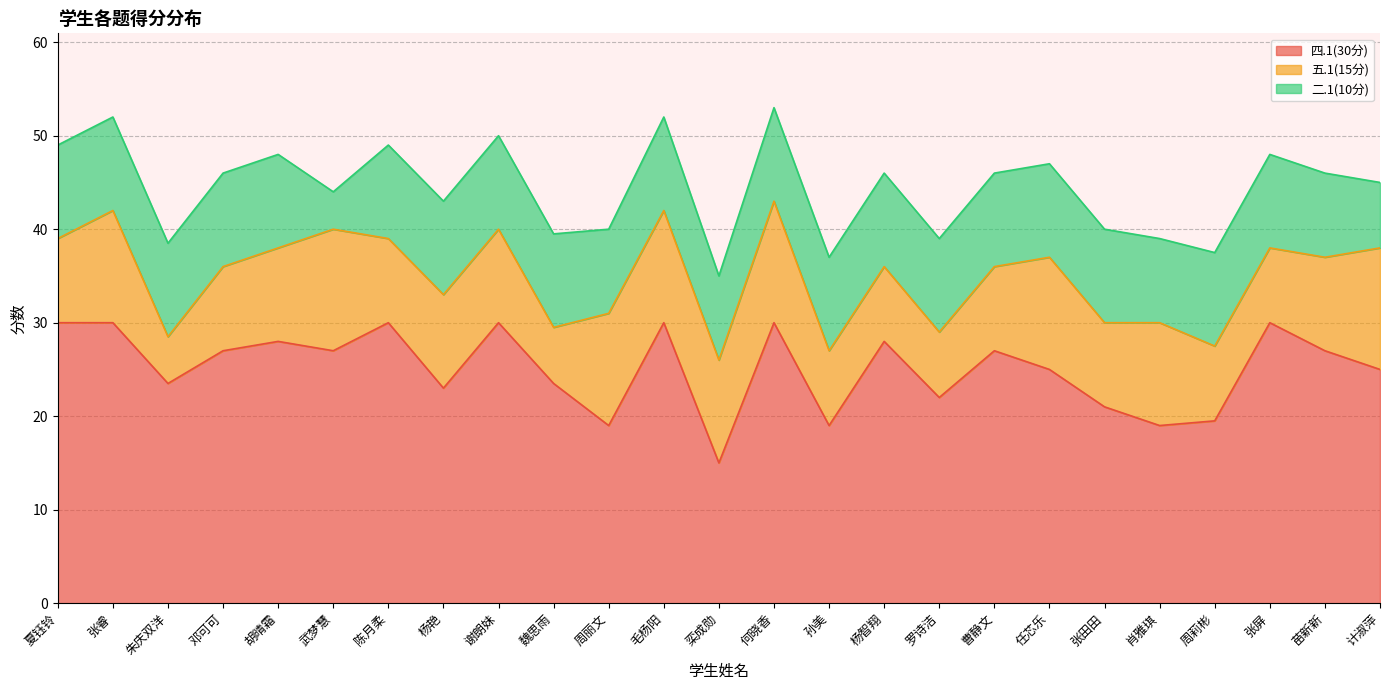

At which label does 五.1(15分) reach its minimum?

朱庆双洋